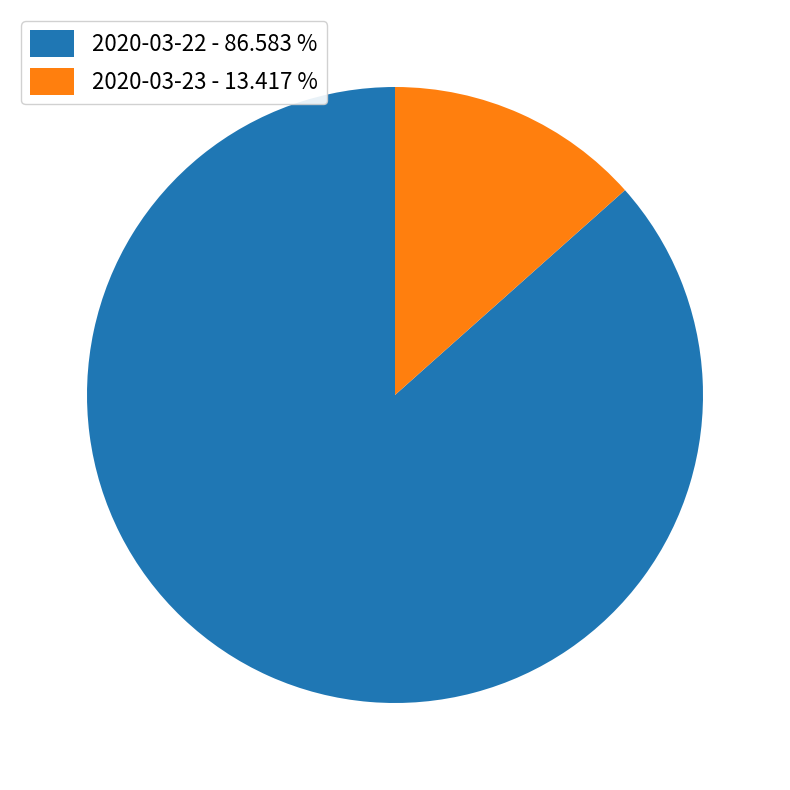

Which slice is the smallest?

2020-03-23